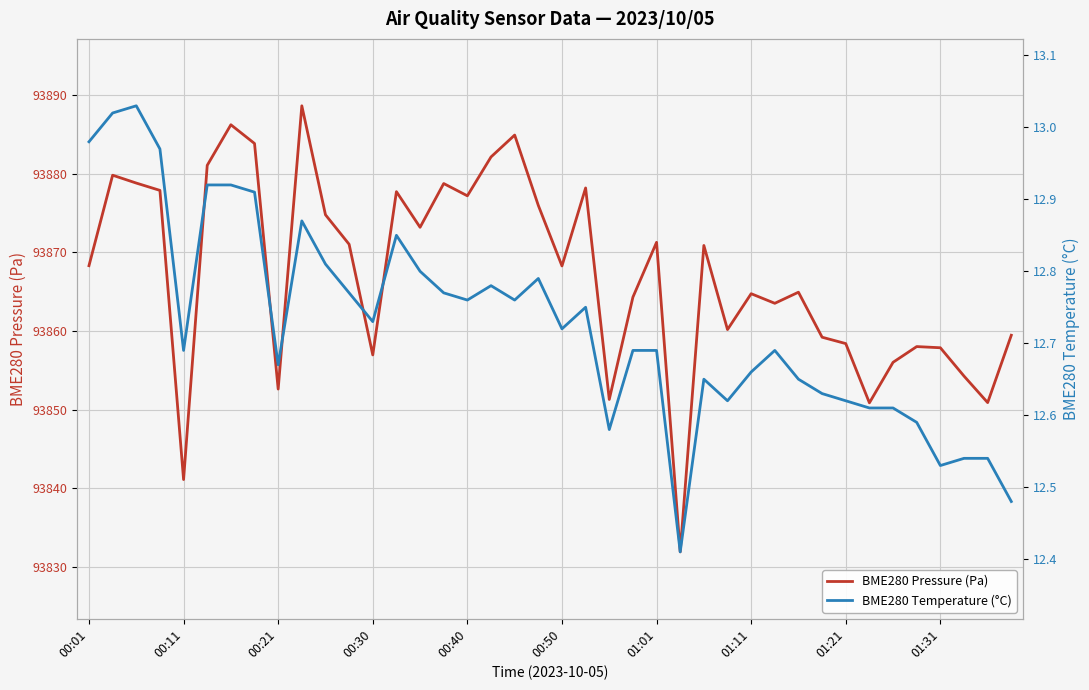

What is the value of the BME280 Pressure (Pa) point at the 36th from the left?

93858.0